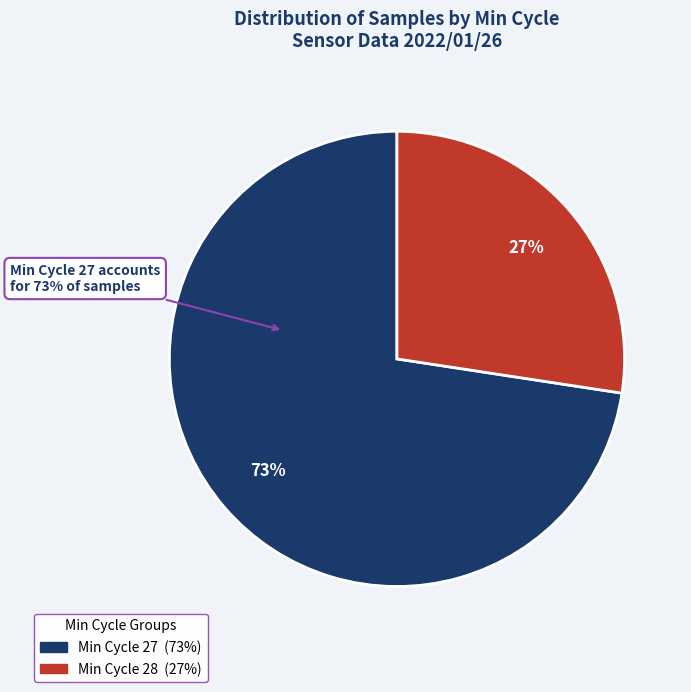

Is there a majority slice in this chart?

Yes